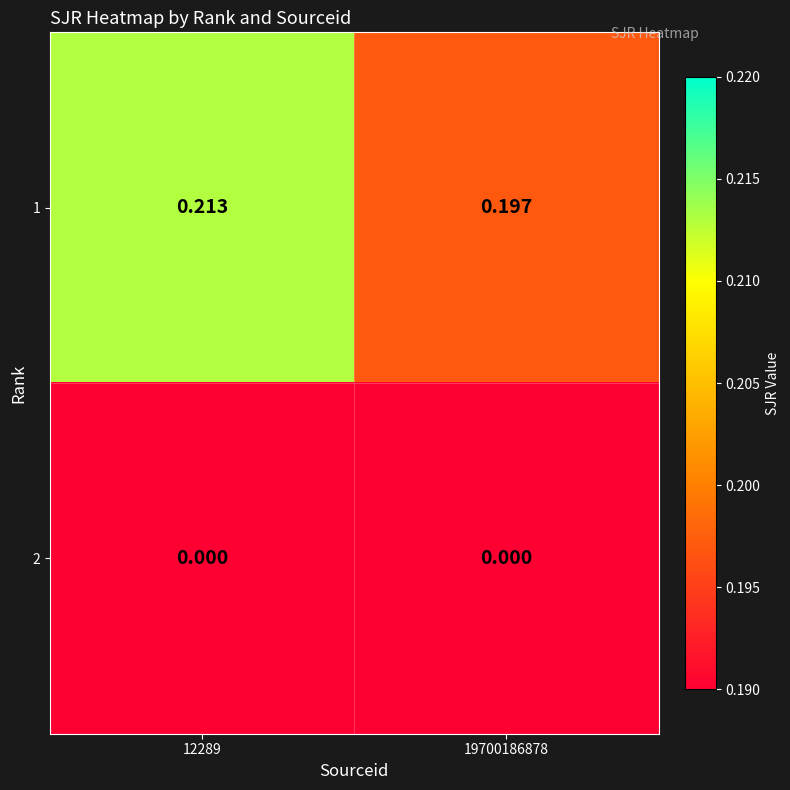

Is the value of 2 at 19700186878 greater than the value of 1 at 12289?

No